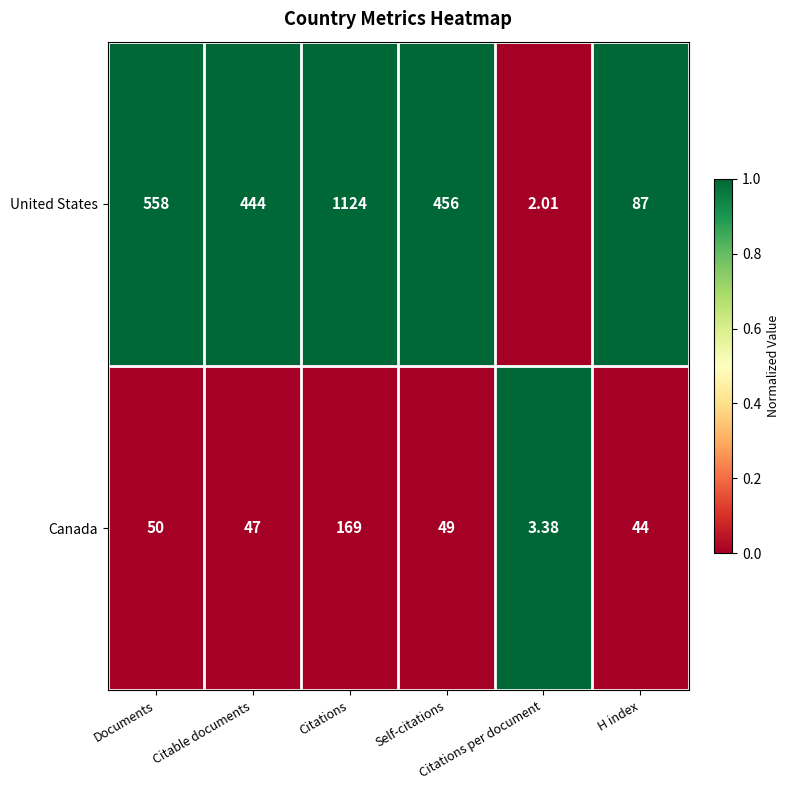

Which series has the largest total across all categories?

United States